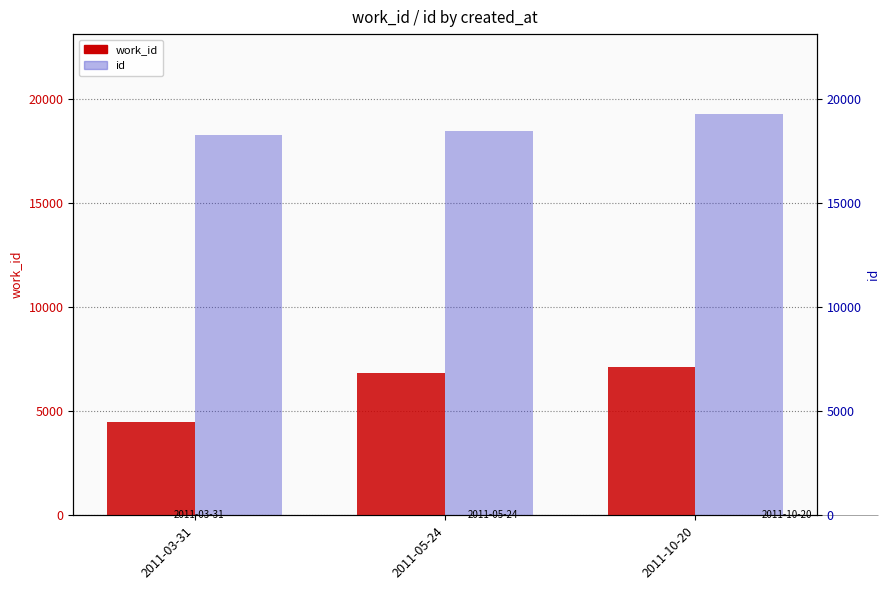

What is the average value of the work_id series?

6159